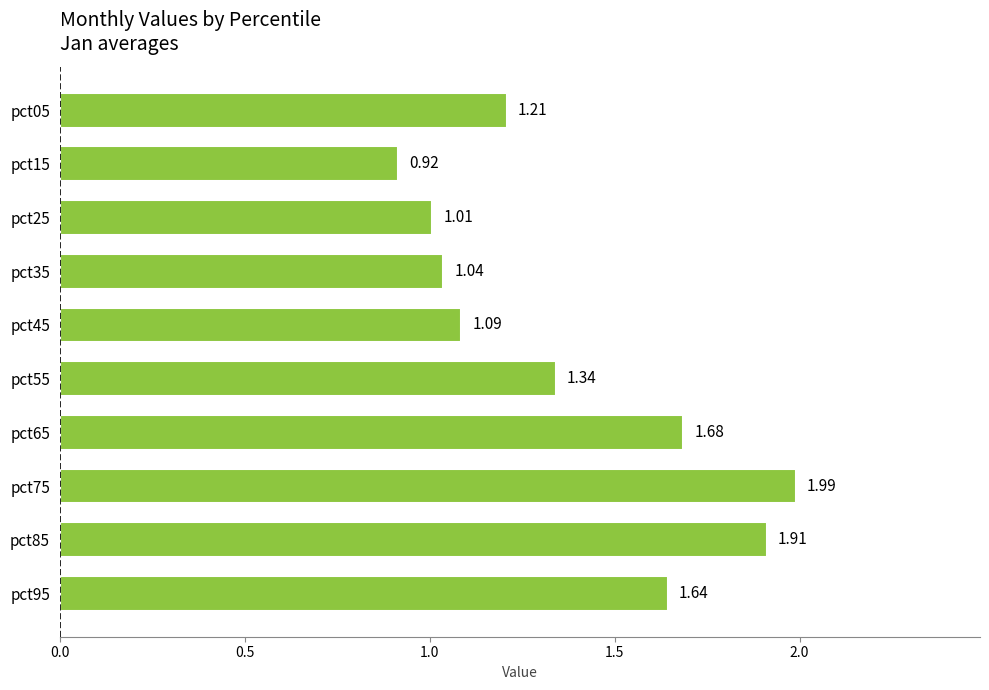

Which label corresponds to the largest value in the chart?

pct75